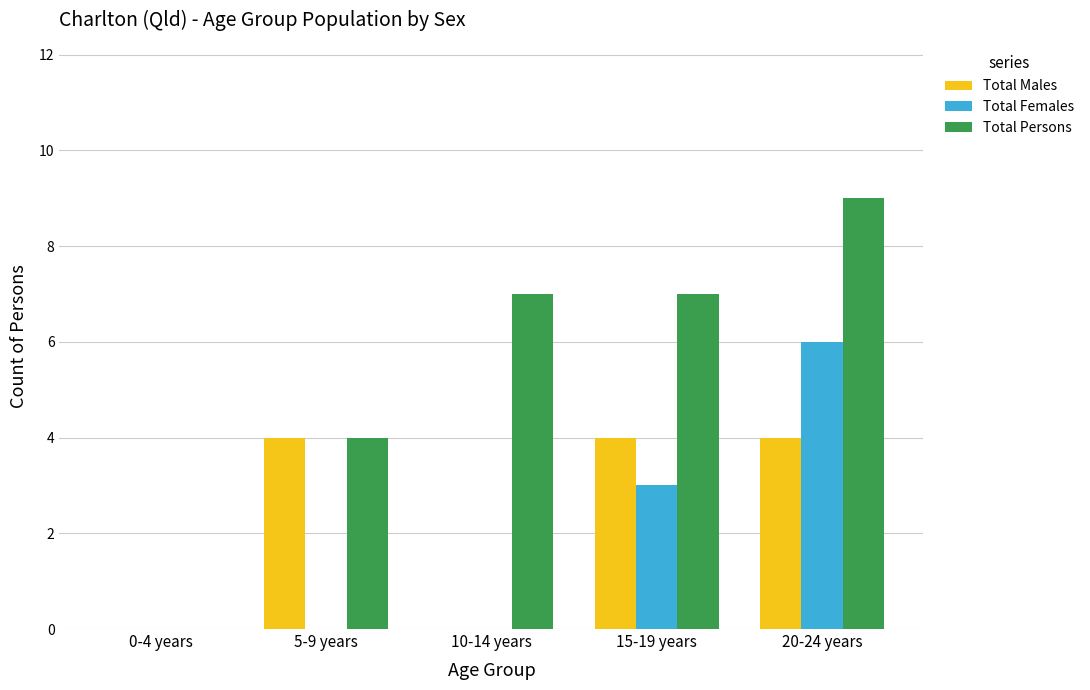

Which series changed the most between 0-4 years and 10-14 years?

Total Persons